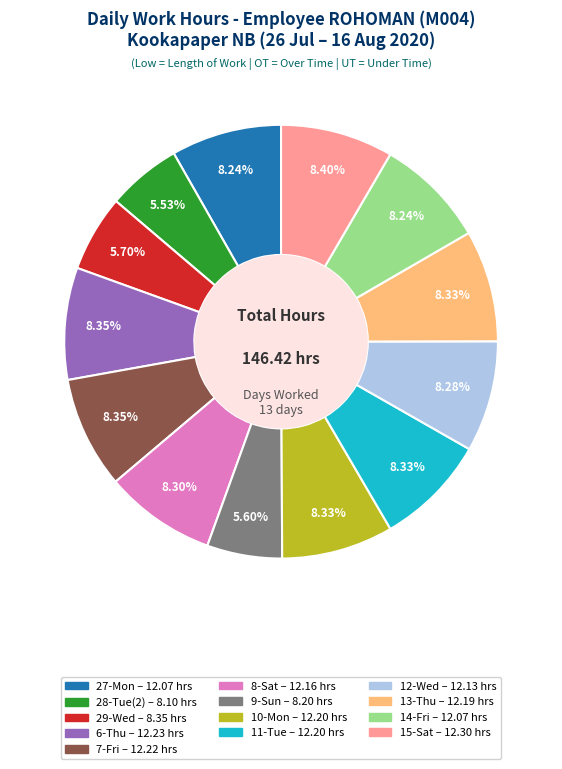

Combined, do 15-Sat and 29-Wed account for over 50%?

No